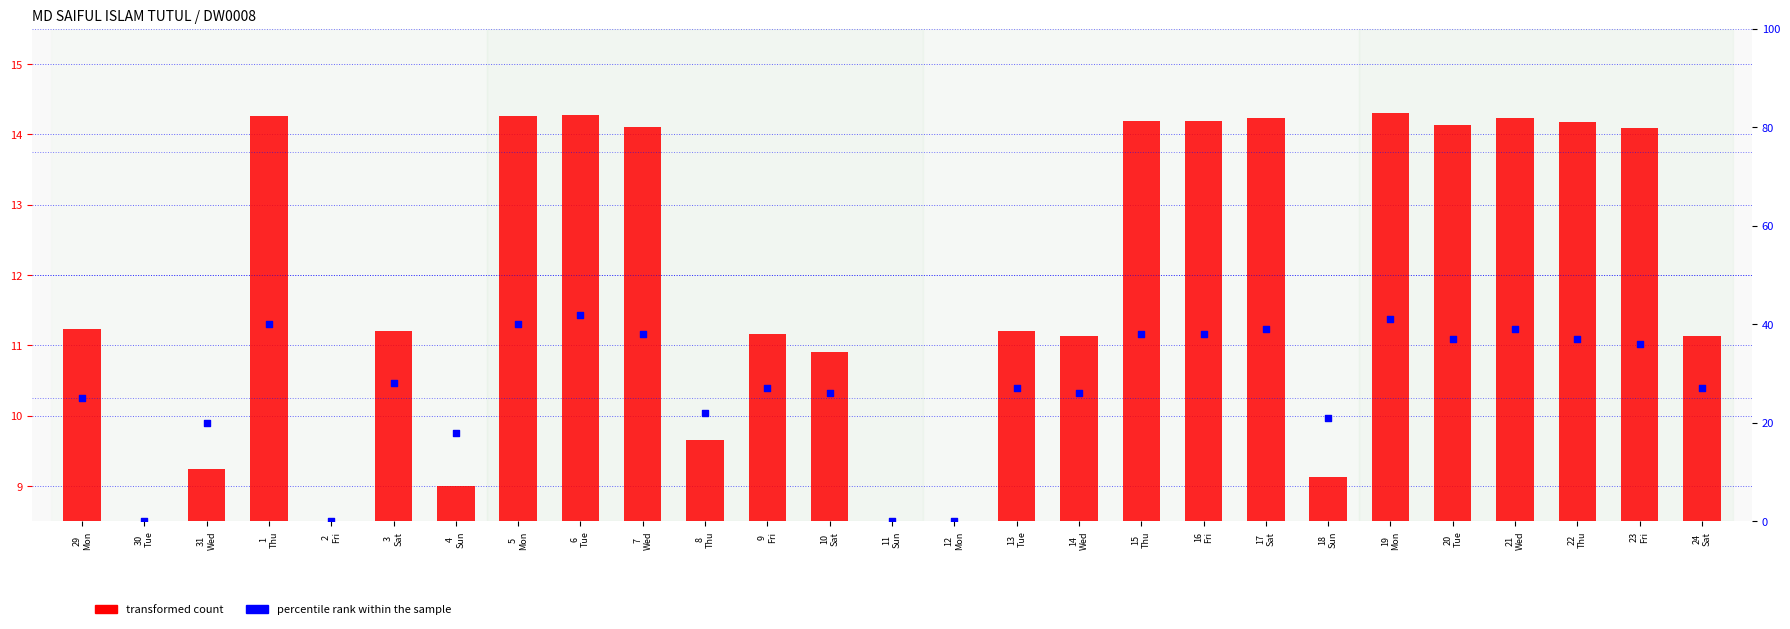

Which series contains the highest Y value?

percentile rank within the sample